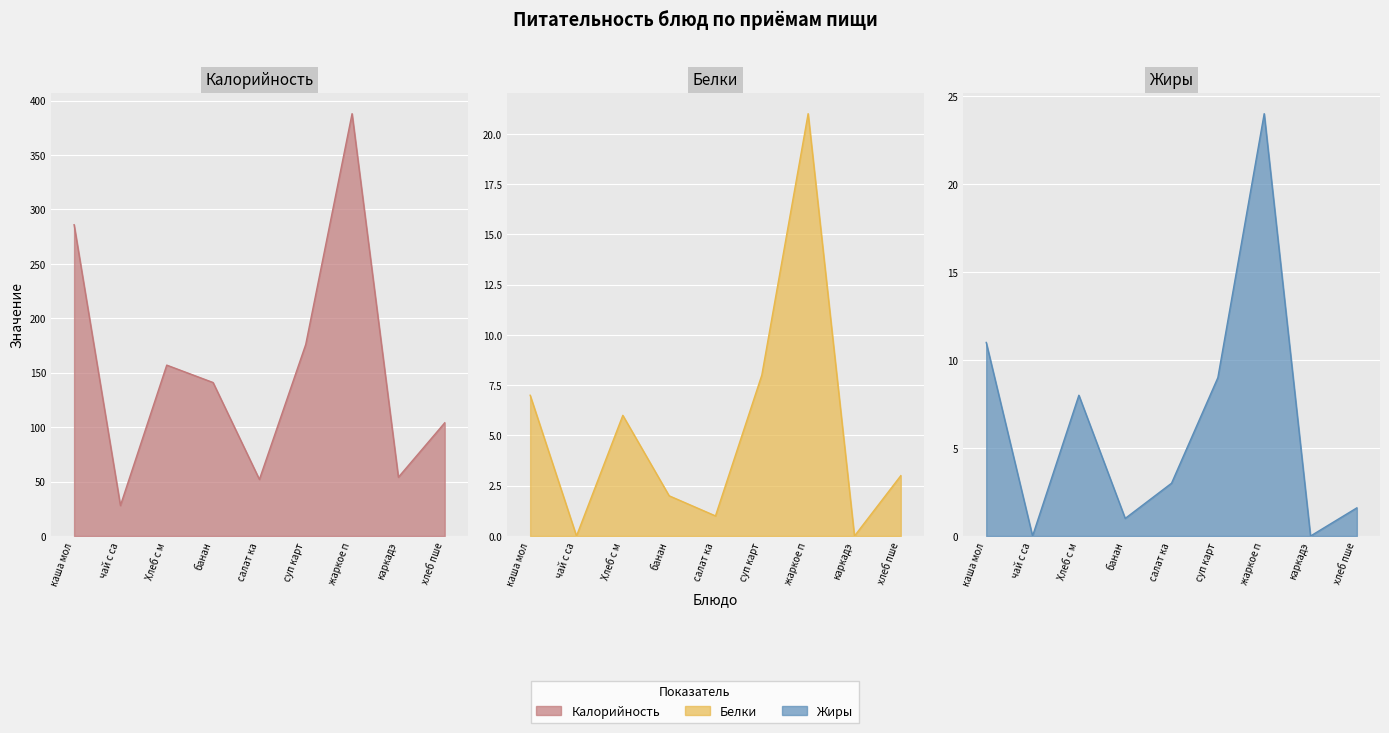

How many distinct data groups are displayed?

3